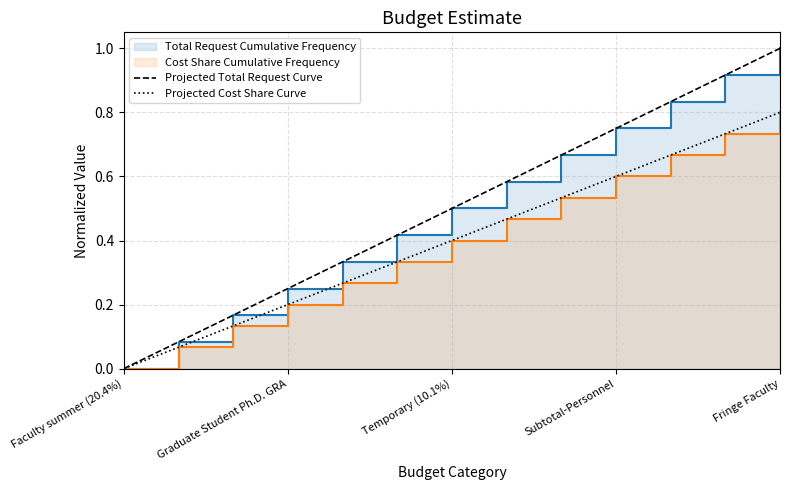

What is the sum of the Projected Total Request Curve values at Graduate Student Ph.D. GRA and 5?

0.5